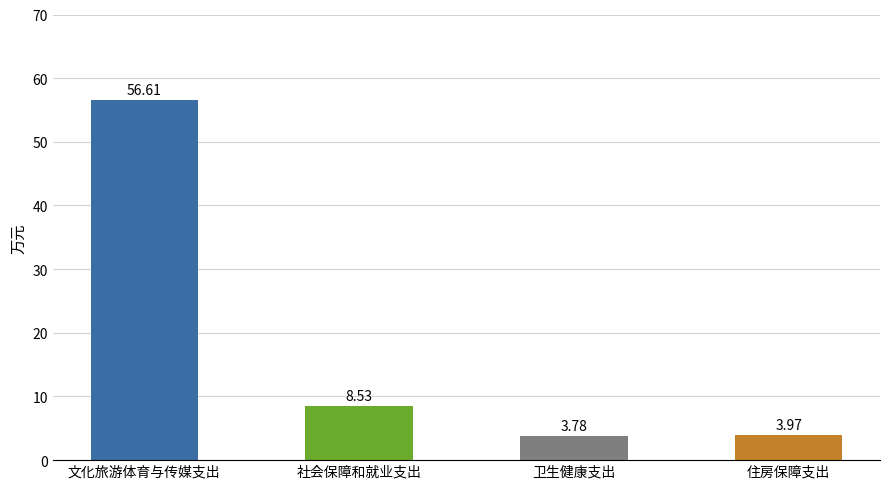

What is the label of the 2nd bar from the left?

社会保障和就业支出